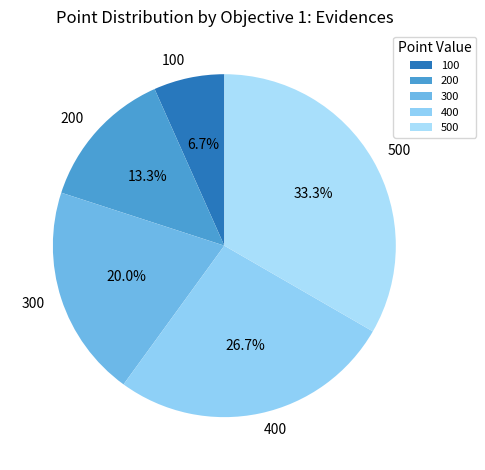

Is there any slice that represents more than half of the pie?

No